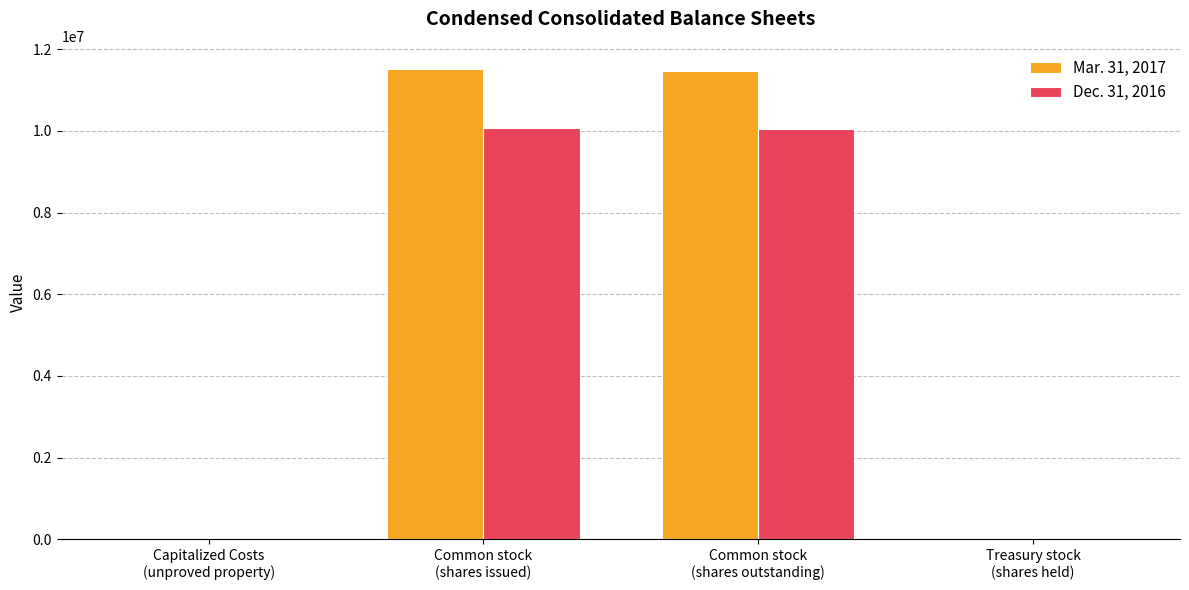

What is the maximum value shown in the chart?

11510067